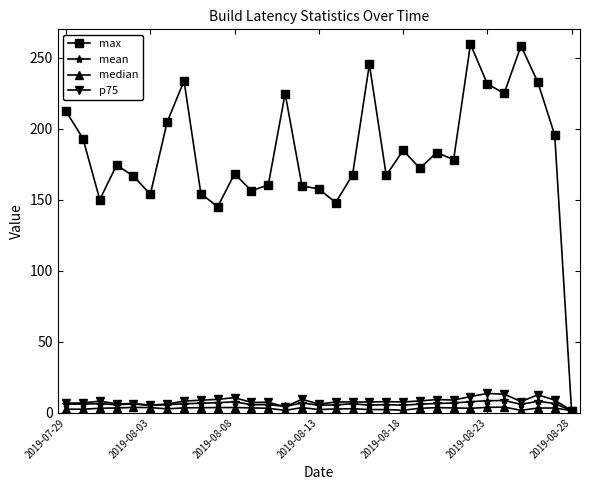

In max, how many points are higher than both neighbors (excluding endpoints)?

9